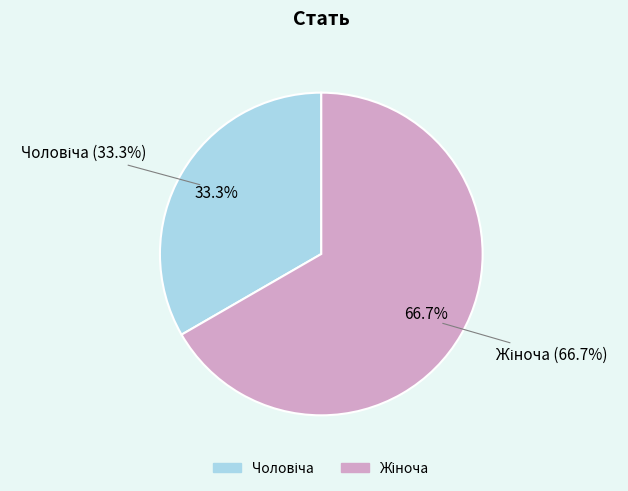

True or false: Чоловіча accounts for 43% of the total.

False